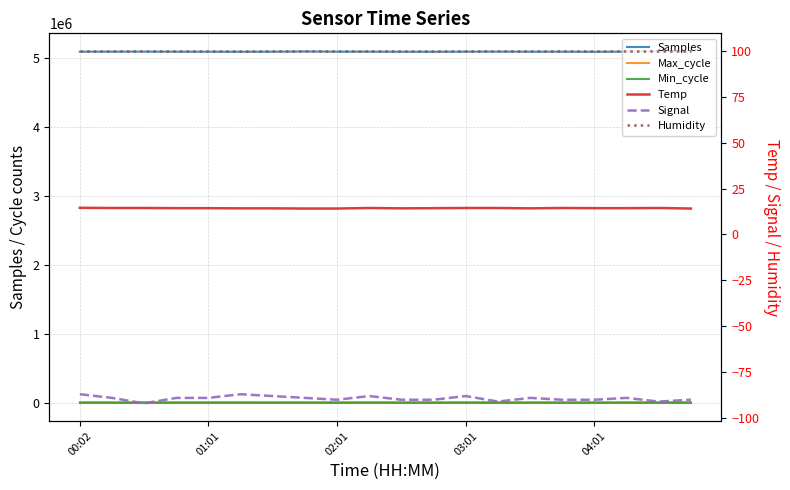

True or false: Temp and Samples intersect in this chart.

False